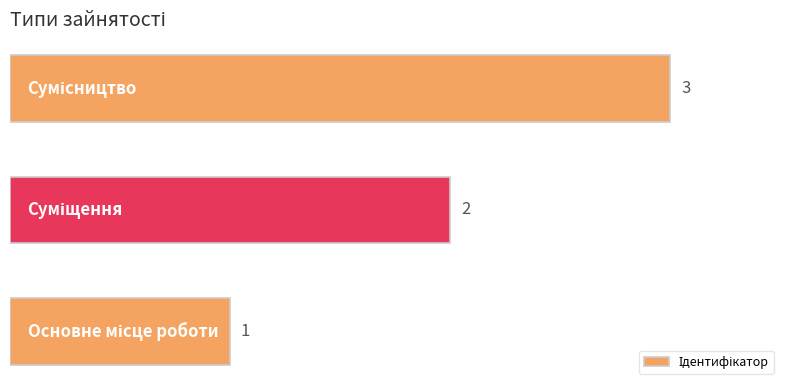

What is the maximum value shown in the chart?

3